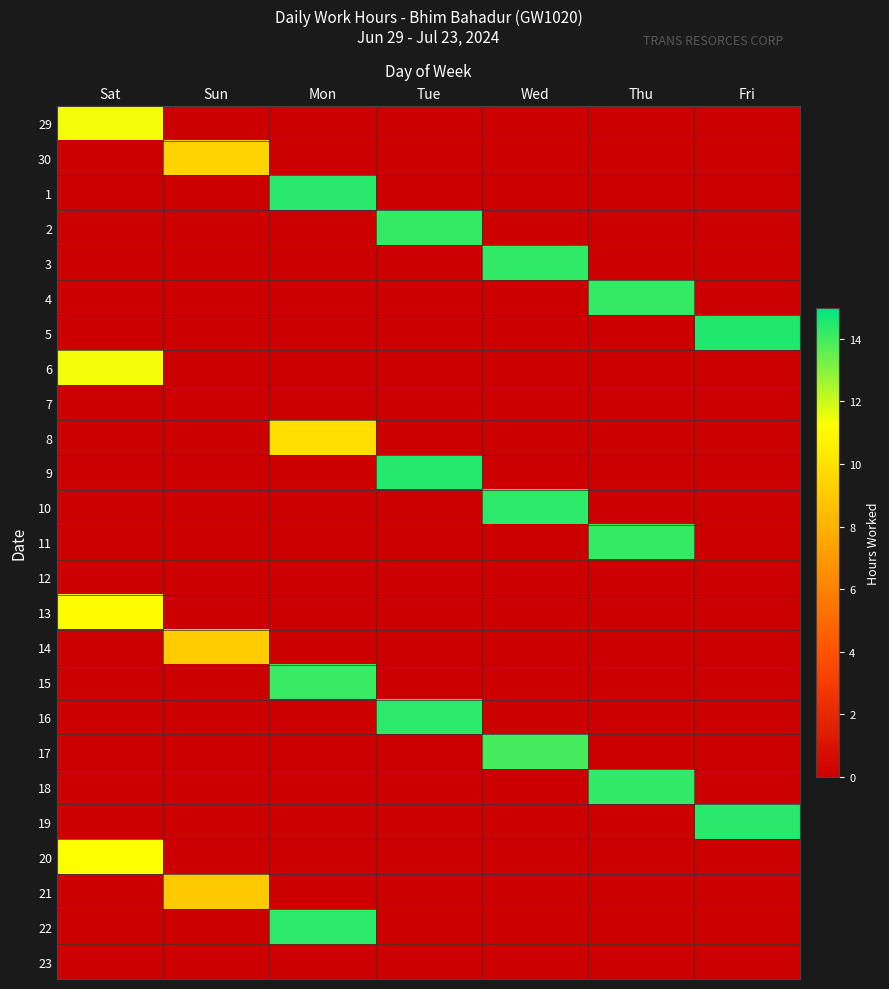

At which category does the chart reach its minimum across all series?

Sun